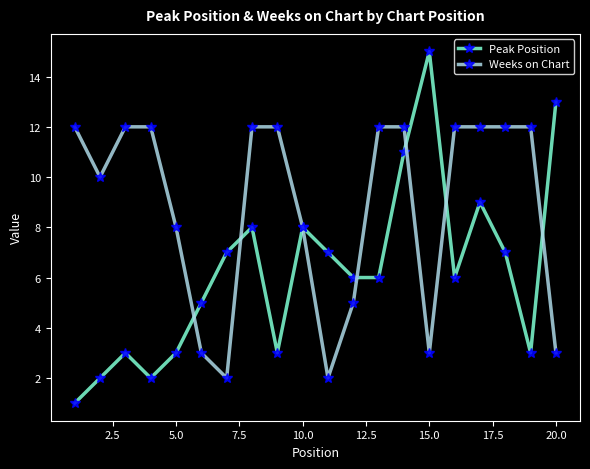

Which series has the largest total across all categories?

Weeks on Chart